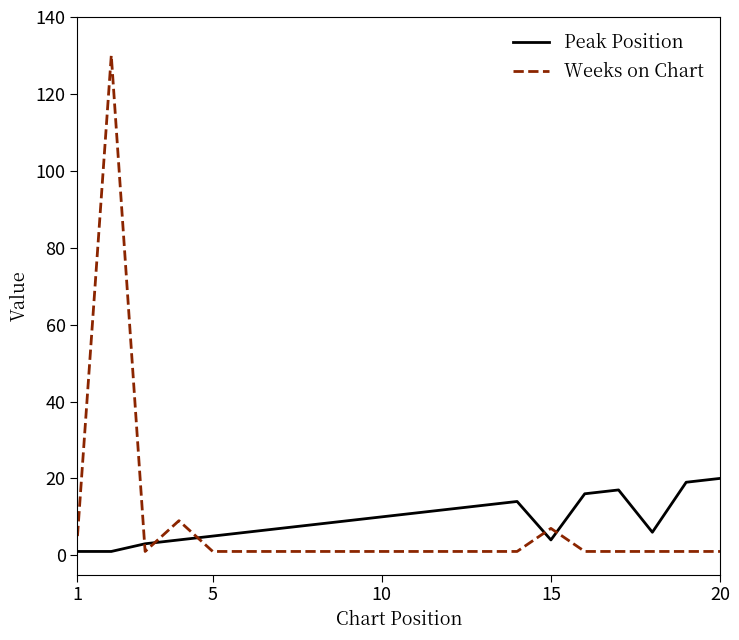

Which series ends up on top after the final intersection of Peak Position and Weeks on Chart?

Peak Position